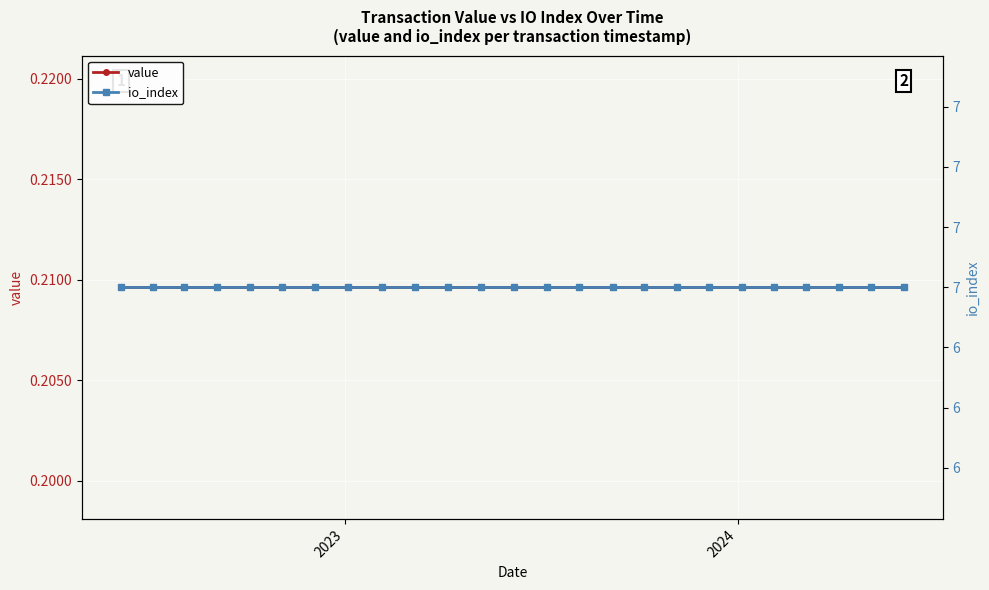

Which series has the largest total across all categories?

io_index